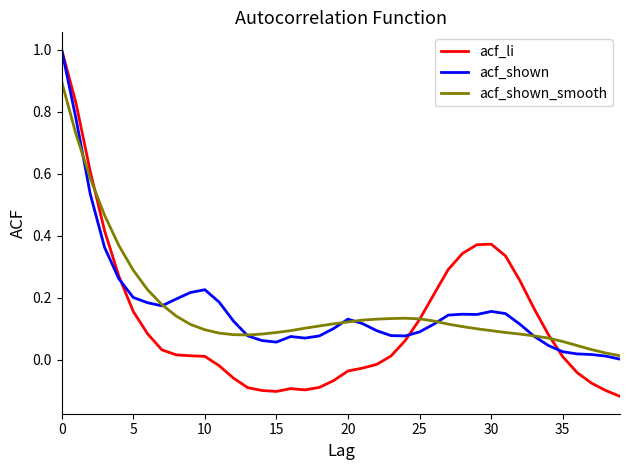

How many values in the acf_li series are below 0?

16